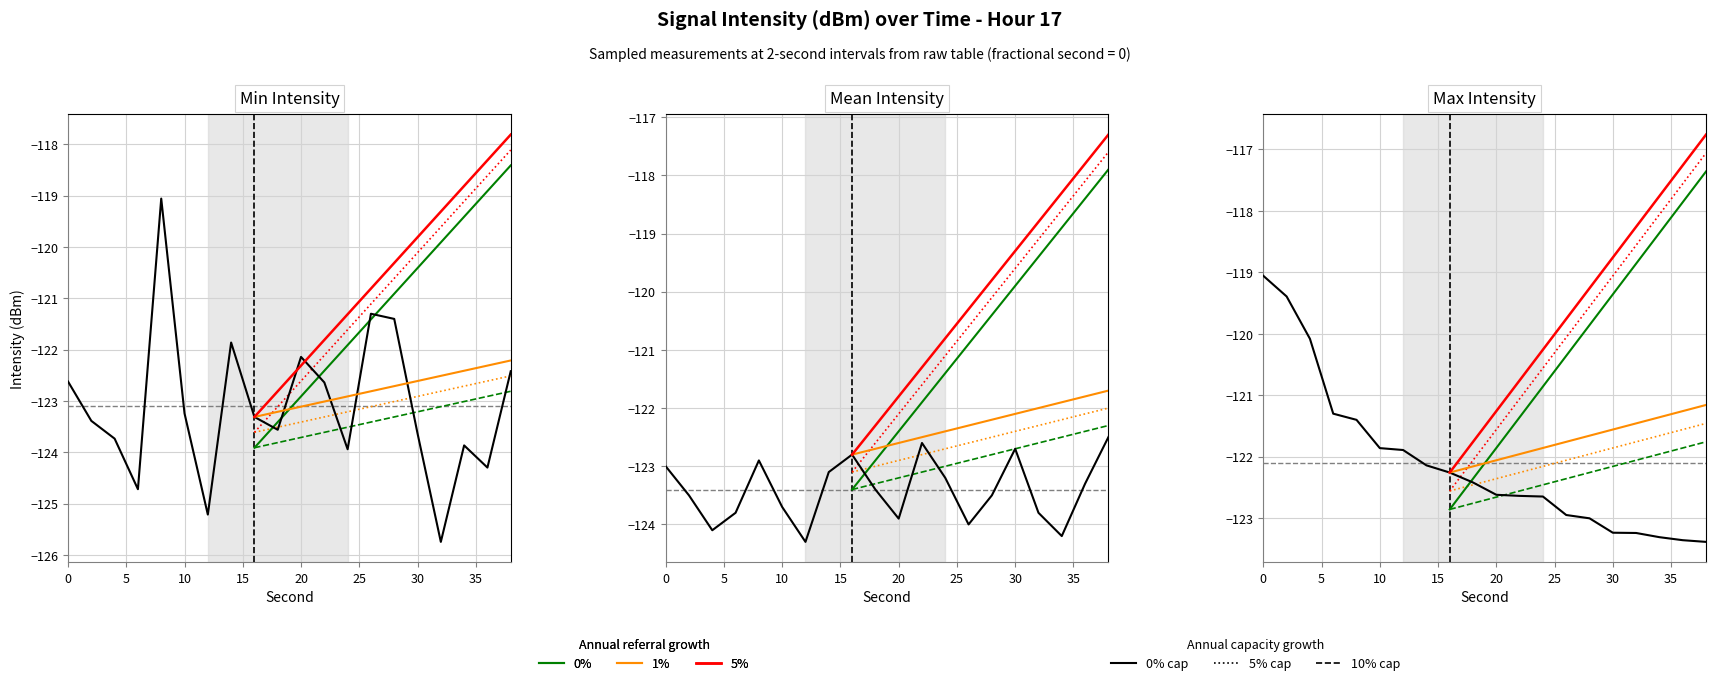

Does the chart display data point markers on the line(s)?

No